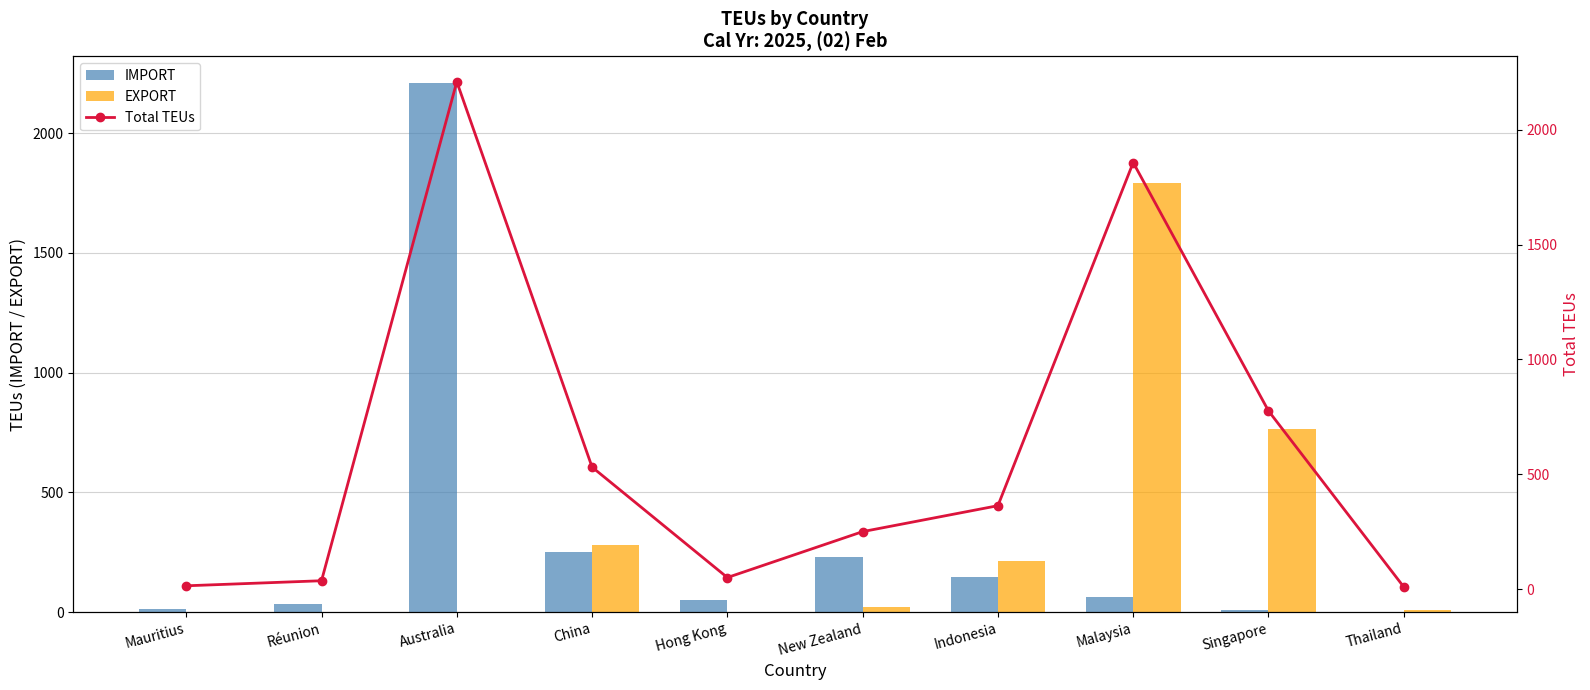

Which series has the widest spread of values?

IMPORT